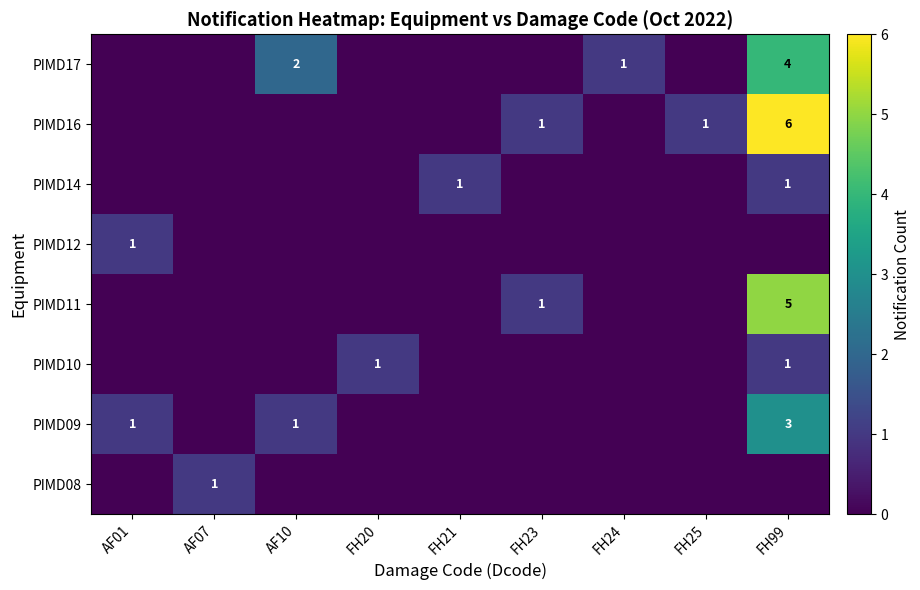

True or false: PIMD10 has a value of 2 at FH99.

False